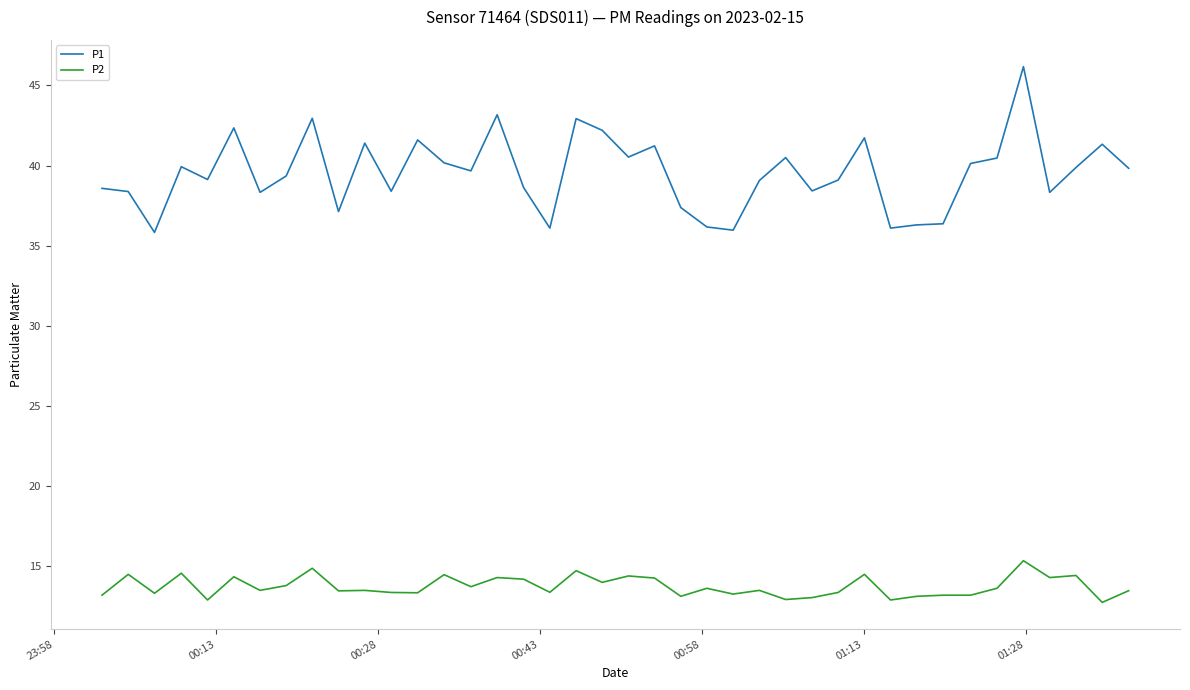

Which series has the largest range (max minus min)?

P1